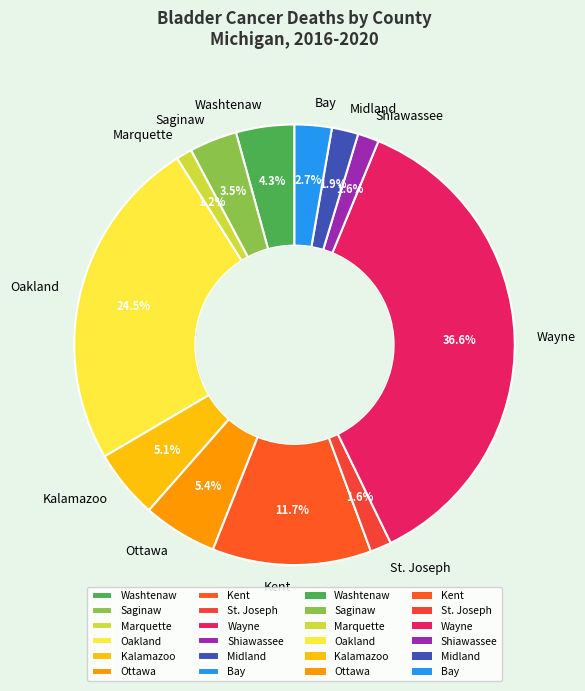

To the nearest percent, what is the average slice percentage?

8%